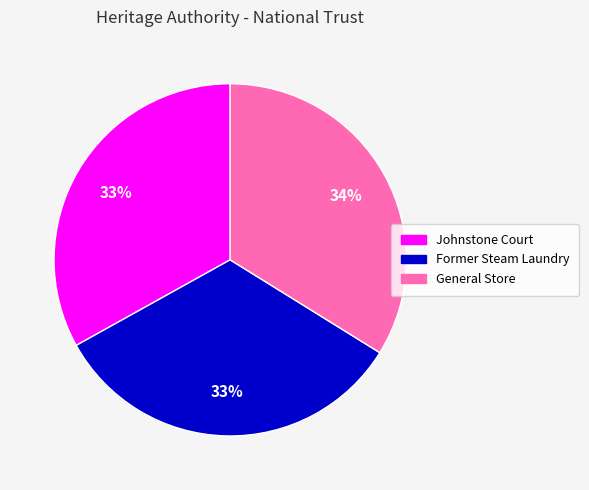

Is it true that General Store is 45% of the pie?

False